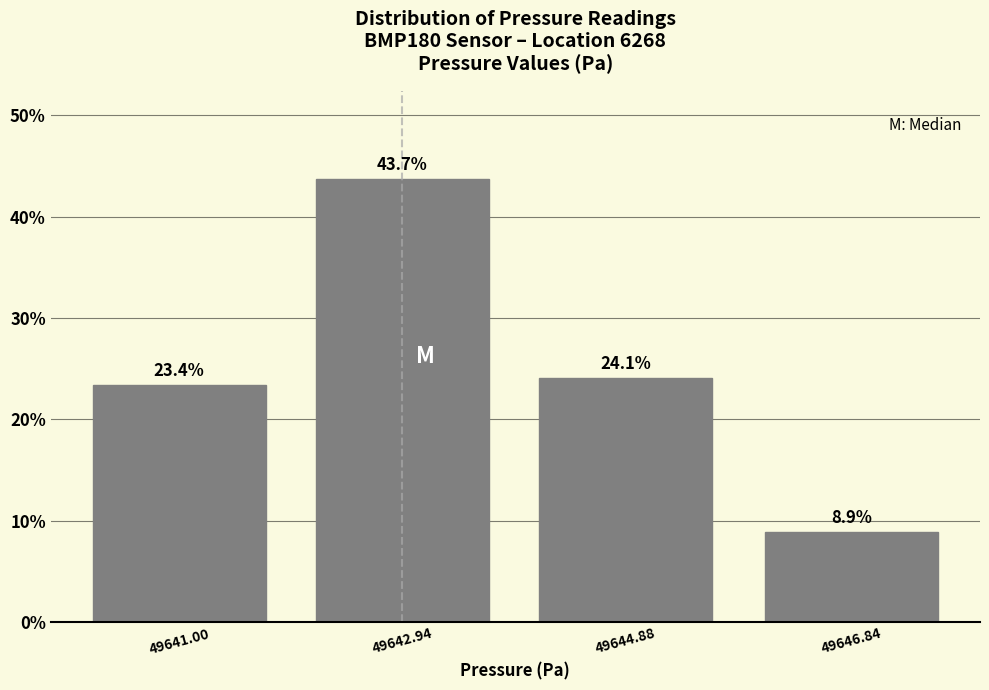

Reading left to right, list all the values displayed in this chart.

49641.00=23.4	49642.94=43.7	49644.88=24.1	49646.84=8.9